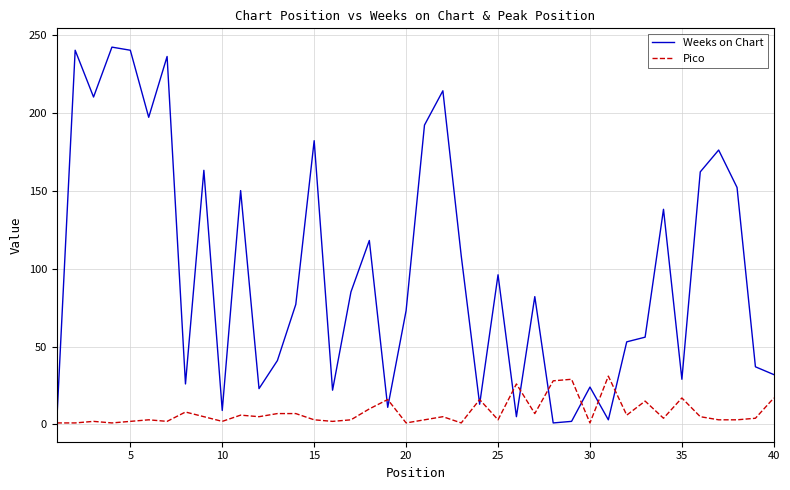

What is the maximum value shown in the chart?

242